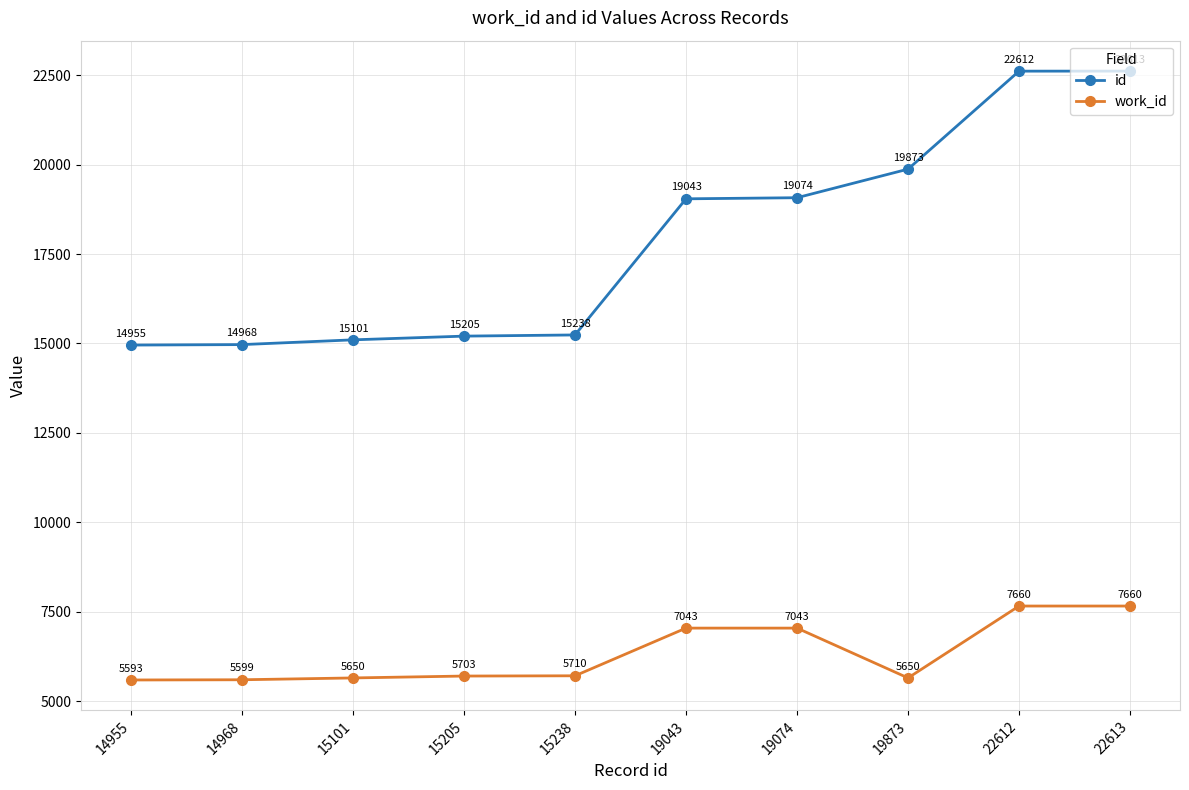

True or false: id and work_id cross at least once.

False